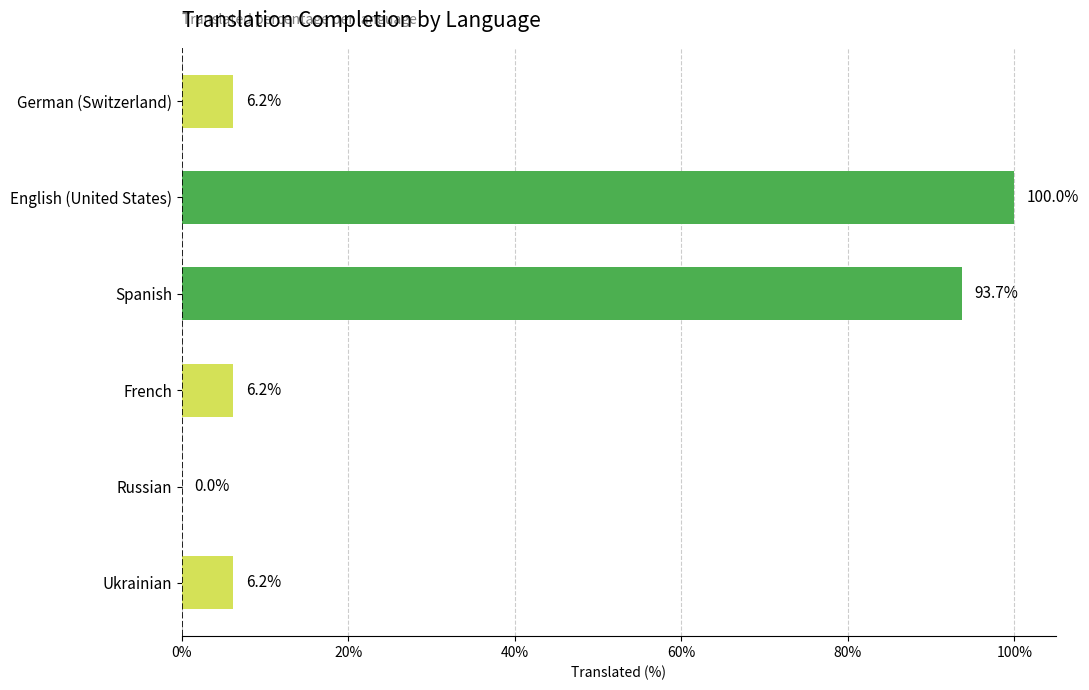

The chart shows a value of 6.2 at German (Switzerland). True or false?

True